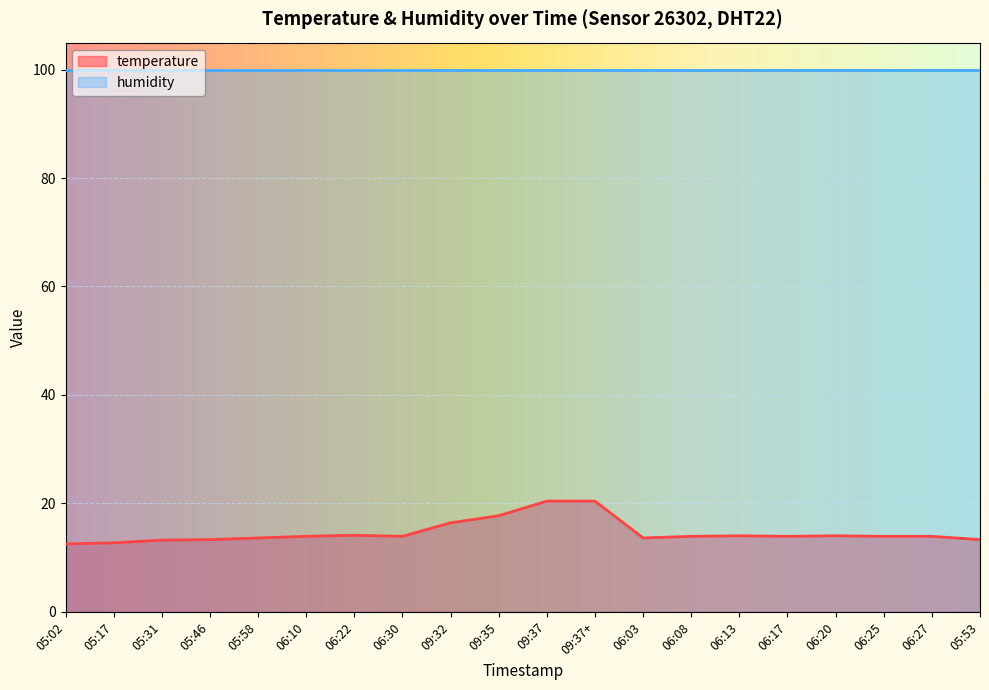

Rank the categories by value from lowest to highest.

05:02, 05:17, 05:31, 05:46, 05:53, 05:58, 06:03, 06:10, 06:30, 06:08, 06:17, 06:25, 06:27, 06:13, 06:20, 06:22, 09:32, 09:35, 09:37, 09:37+